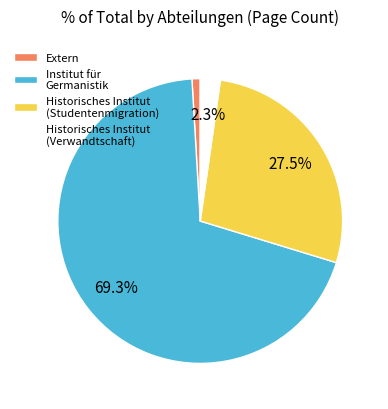

Which slice is the largest?

Institut für Germanistik